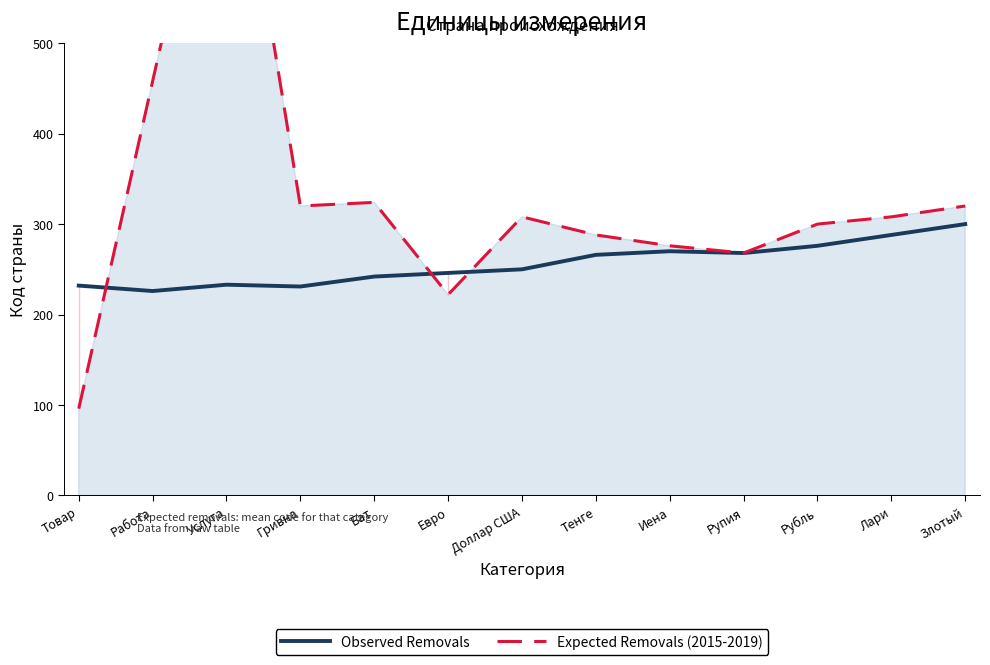

Rank the categories by Expected Removals (2015-2019) value from highest to lowest.

Услуга, Работа, Бат, Гривна, Злотый, Доллар США, Лари, Рубль, Тенге, Иена, Рупия, Евро, Товар